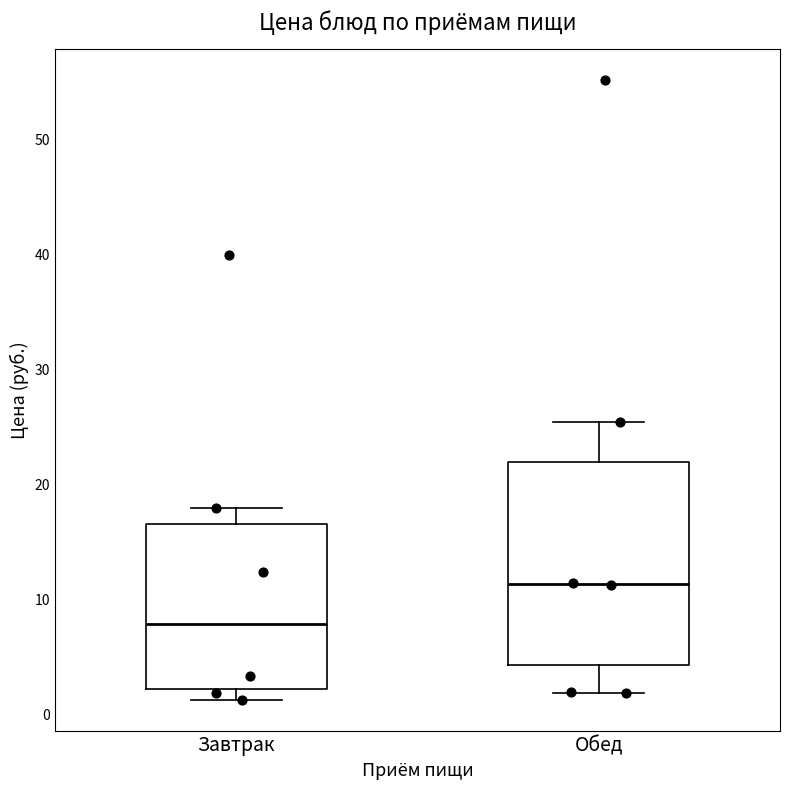

Which box has the lowest median line?

Завтрак